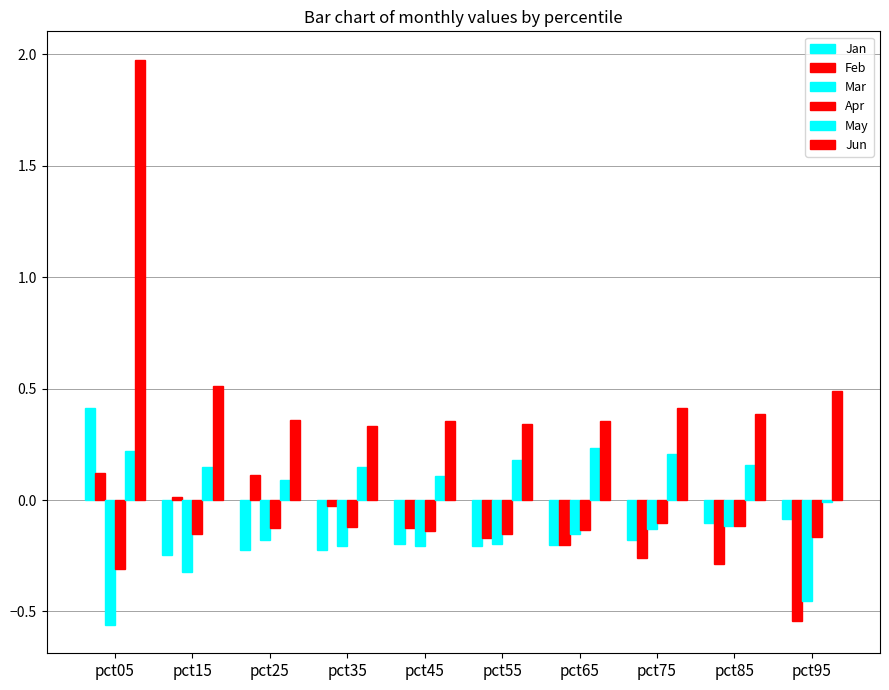

How many groups of bars are there?

10